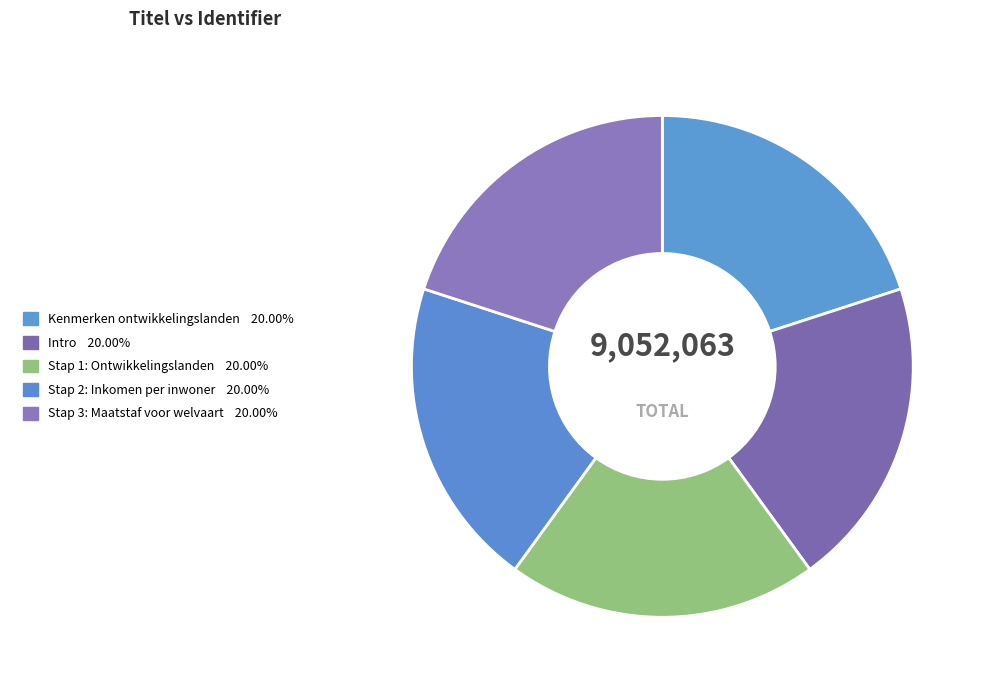

Does any single category account for the majority?

No